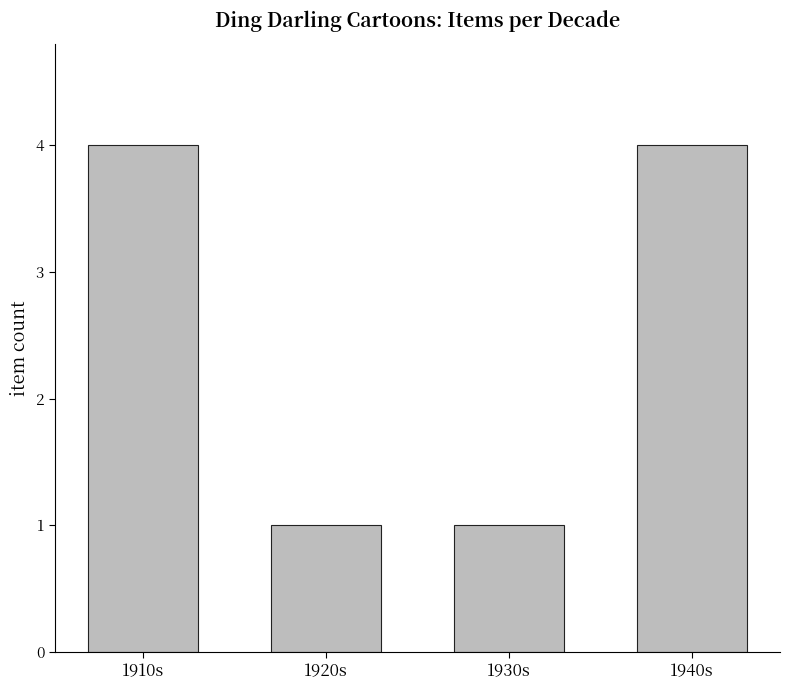

What is the label of the 4th bar from the right?

1910s